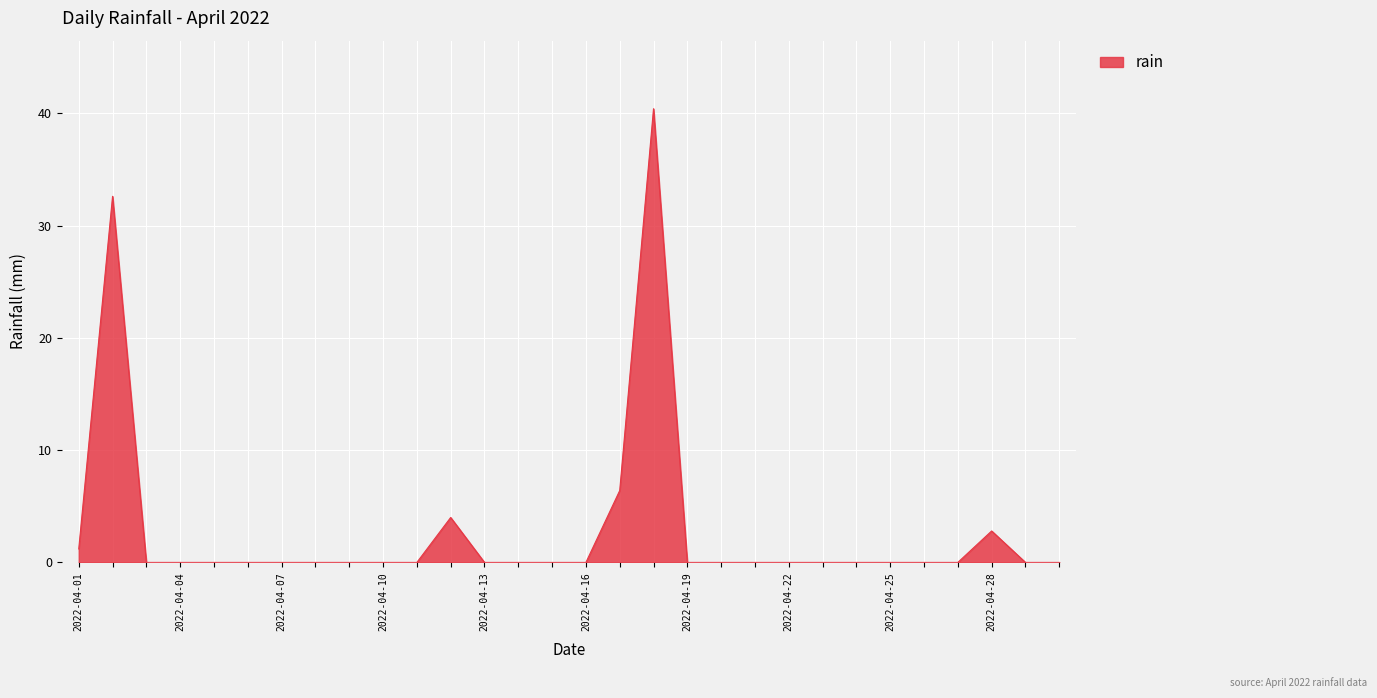

What is the sum of all values?

87.4